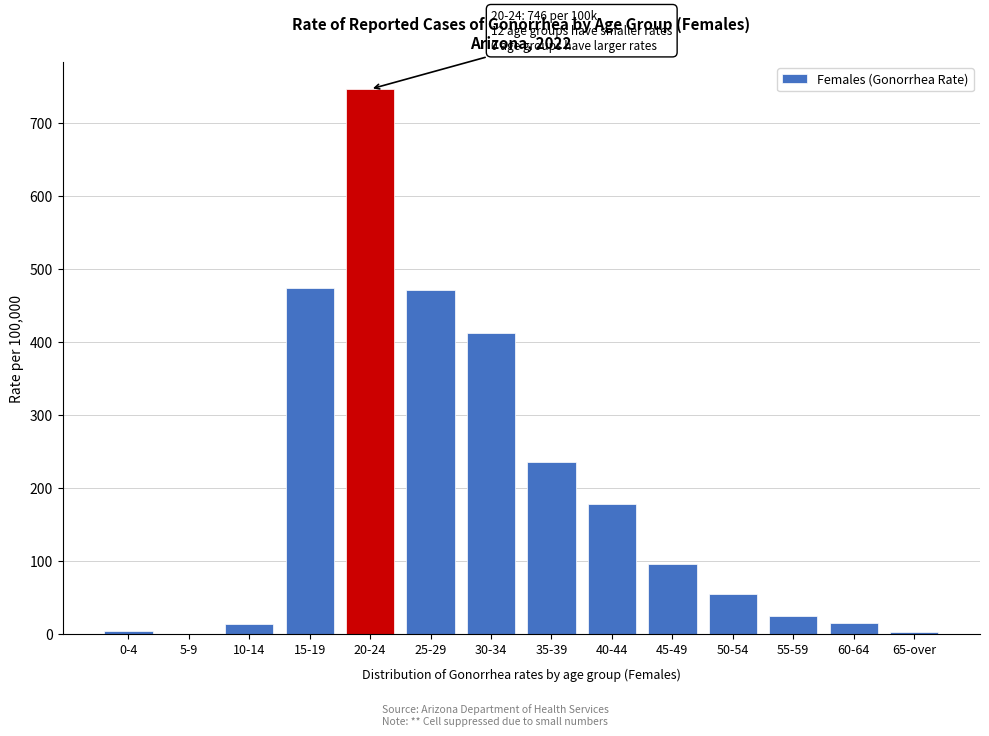

Where is the data nearest to the value 372?

30-34